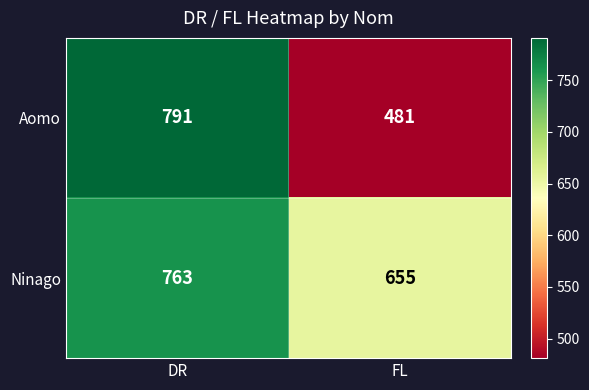

What value does the Aomo series have at FL, to the nearest 50?

500